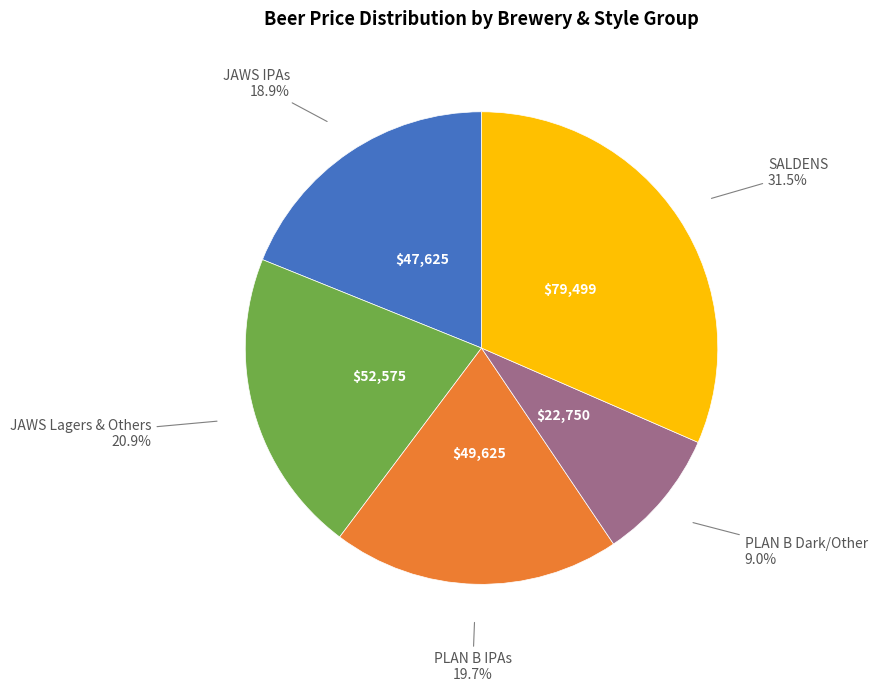

Does any single category account for the majority?

No